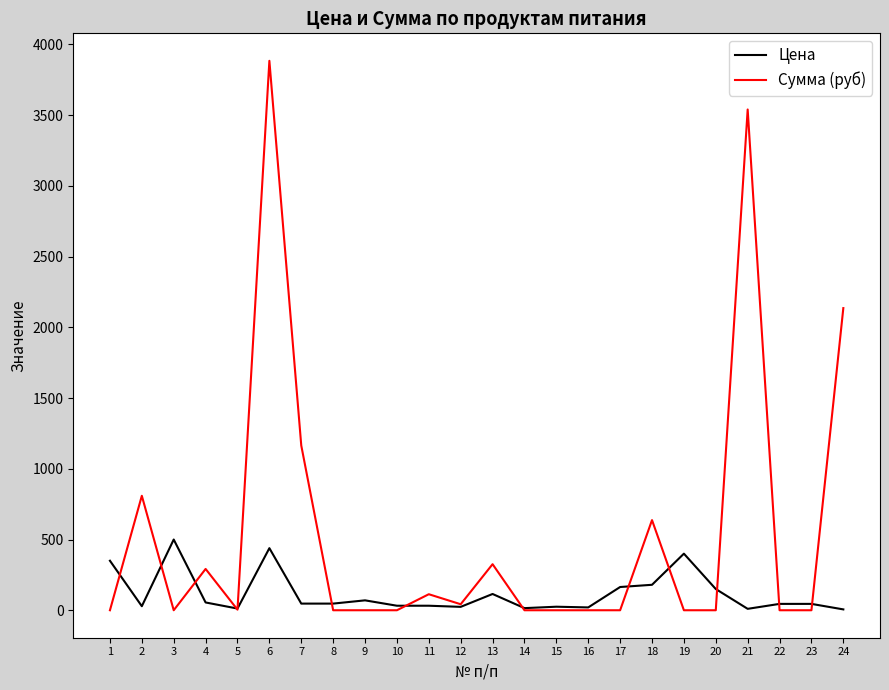

What is the maximum value for Сумма (руб)?

3884.2